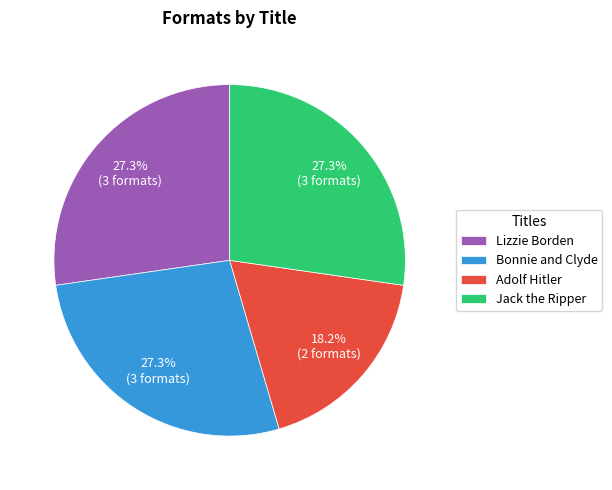

Which category has the smallest portion of the pie?

Adolf Hitler